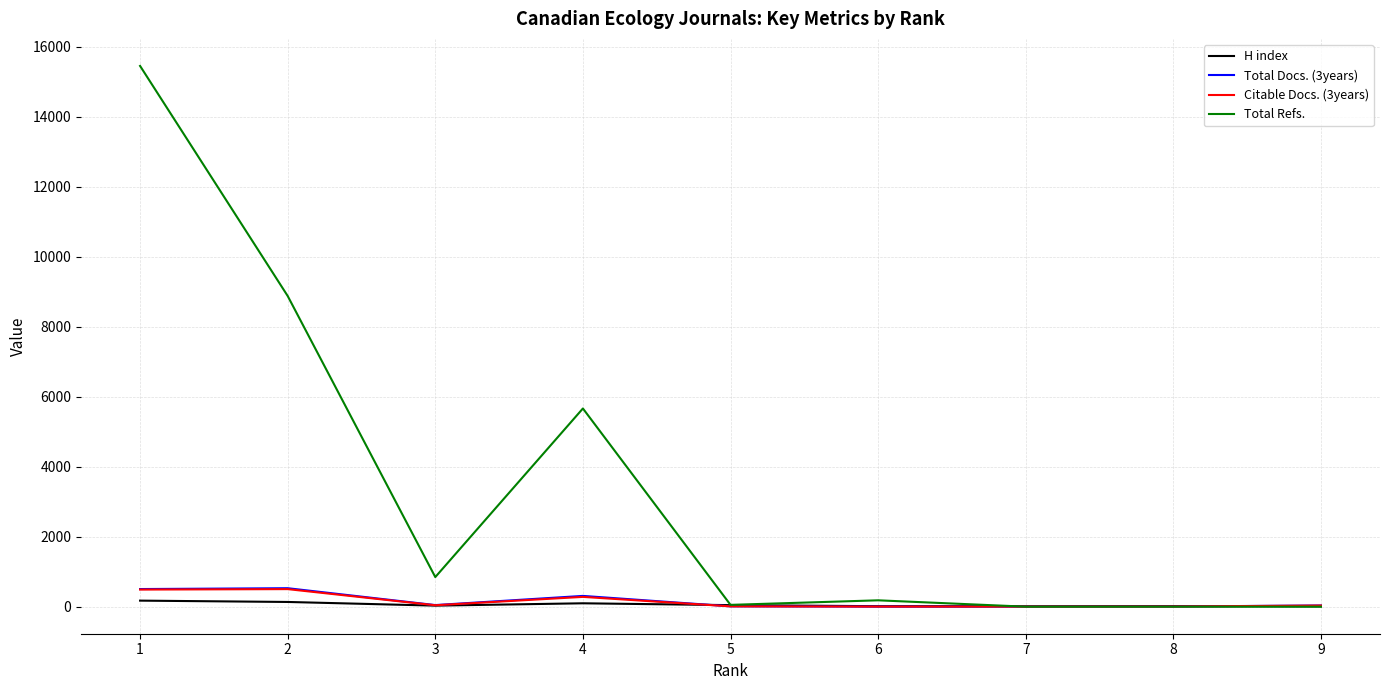

Where does the H index series first go above 30?

1